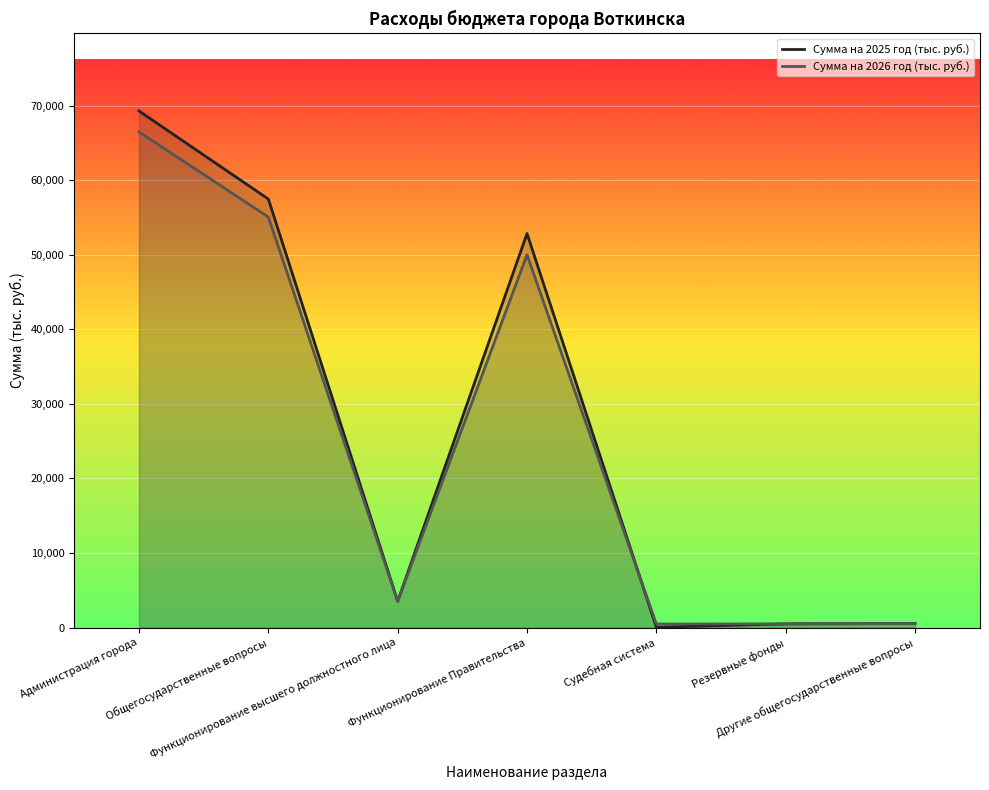

How many lines are shown in the chart?

2